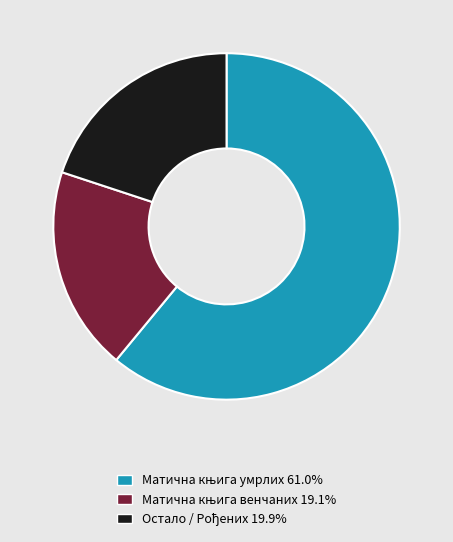

Is there a majority slice in this chart?

Yes